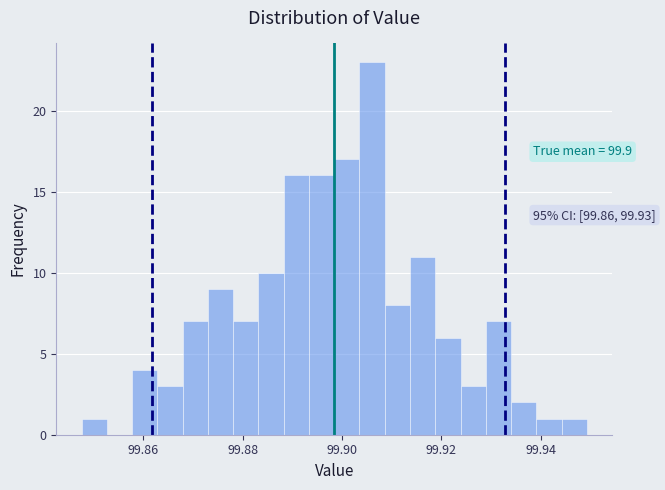

Around what value on the x-axis is the tallest bar? Give the approximate position of its centre, as read against the axis.

99.906